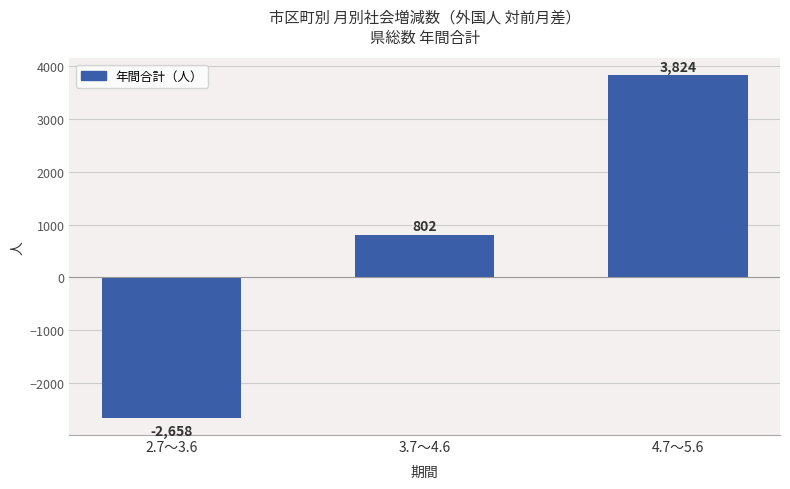

What is the minimum value shown in the chart?

-2658